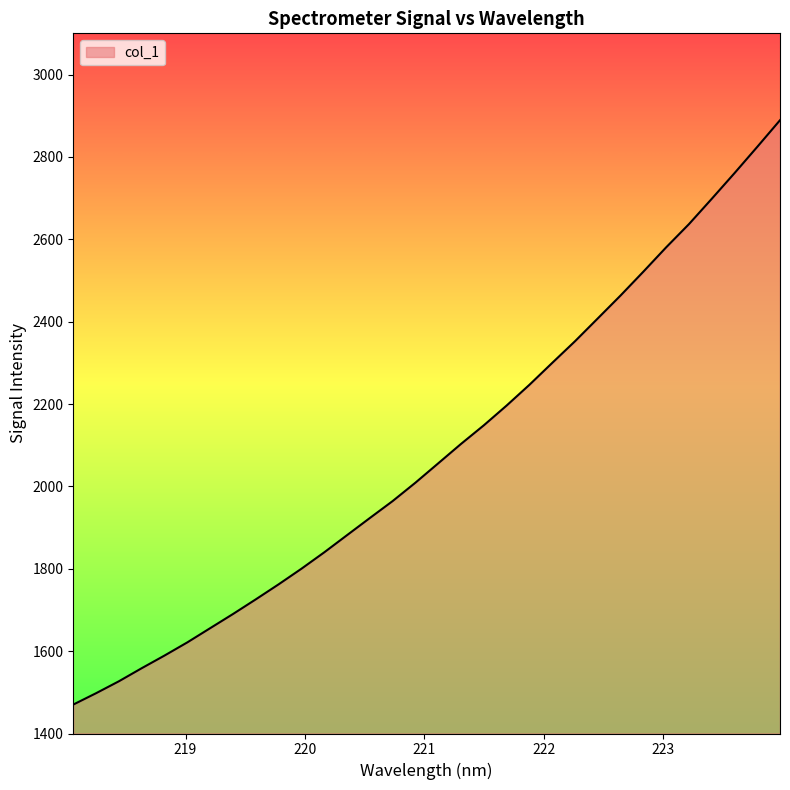

What is the maximum value shown in the chart?

2889.1